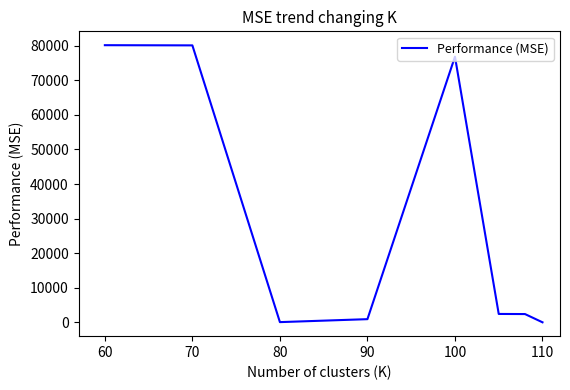

What is the difference between the maximum and second lowest values?

80104.0